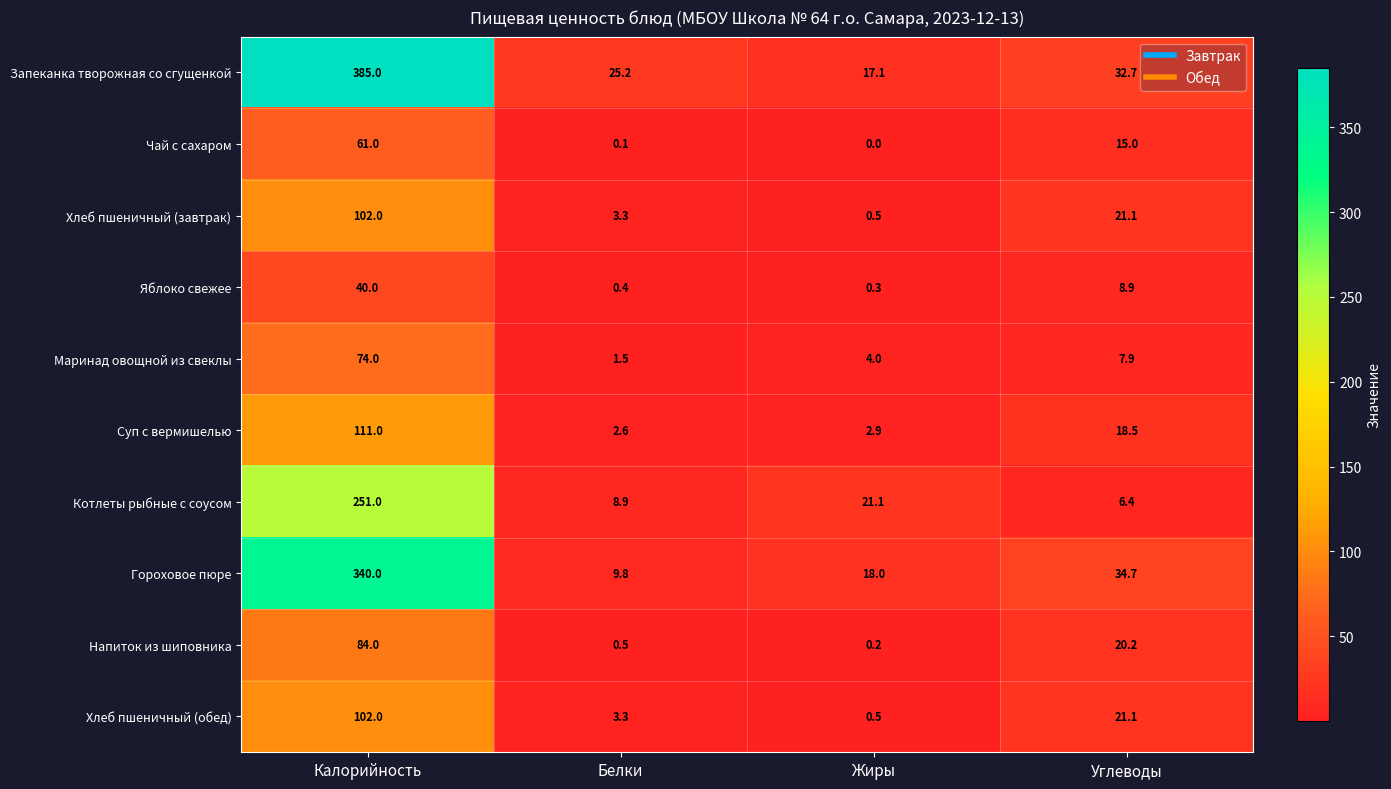

What is the average value of the Напиток из шиповника series?

26.2